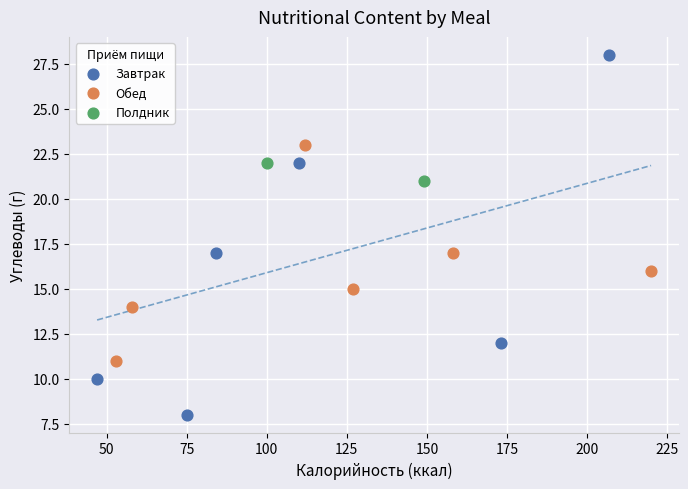

Which series reaches the maximum Y coordinate?

Завтрак